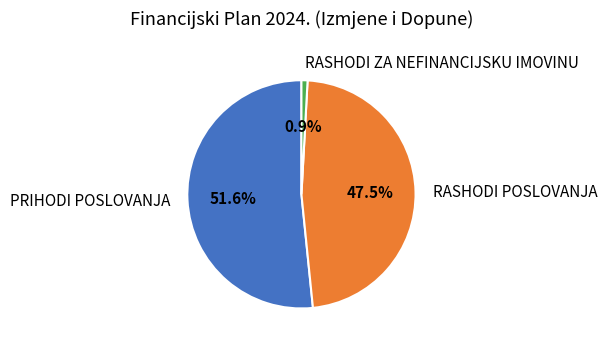

Is there a majority slice in this chart?

Yes